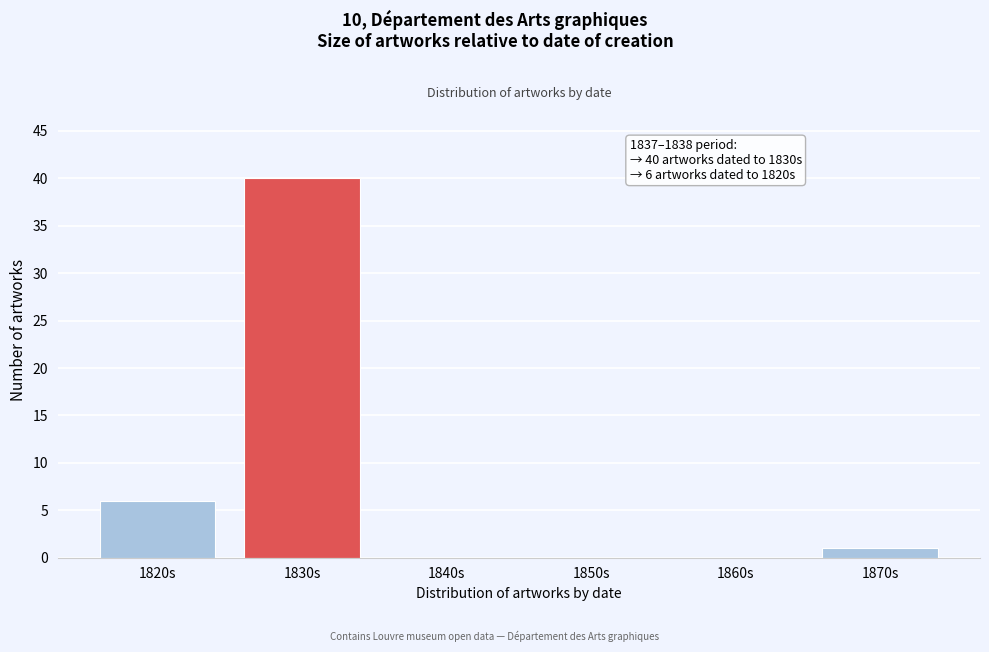

Reading right to left, what are all the values shown in this chart?

1870s=1	1860s=0	1850s=0	1840s=0	1830s=40	1820s=6